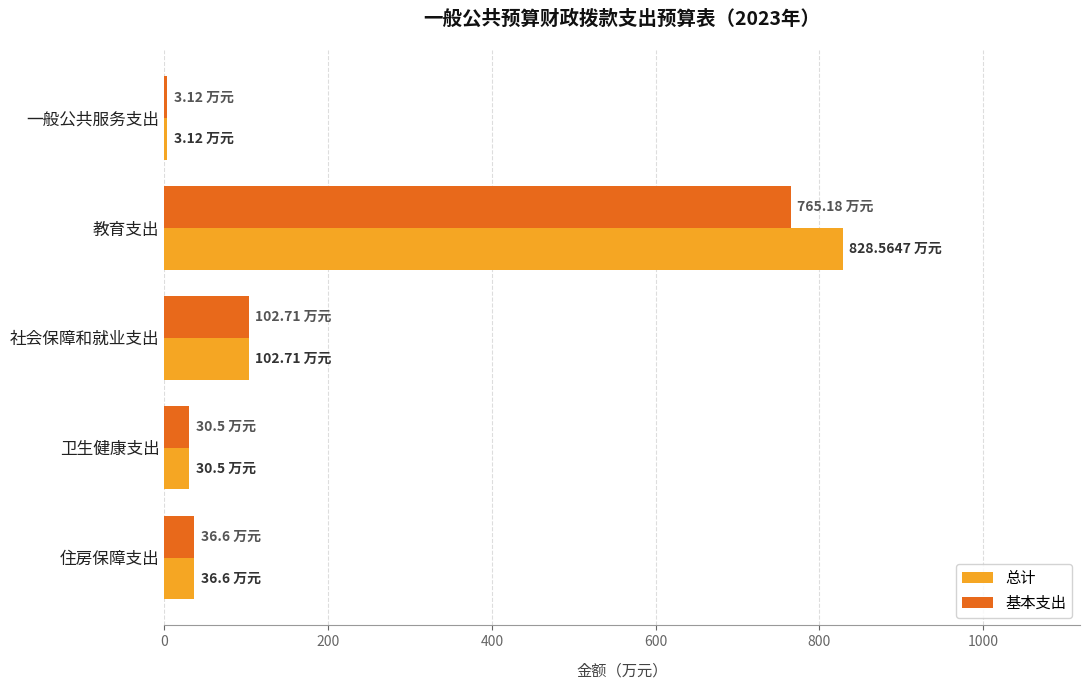

Is the value of 基本支出 at 社会保障和就业支出 greater than the value of 总计 at 卫生健康支出?

Yes